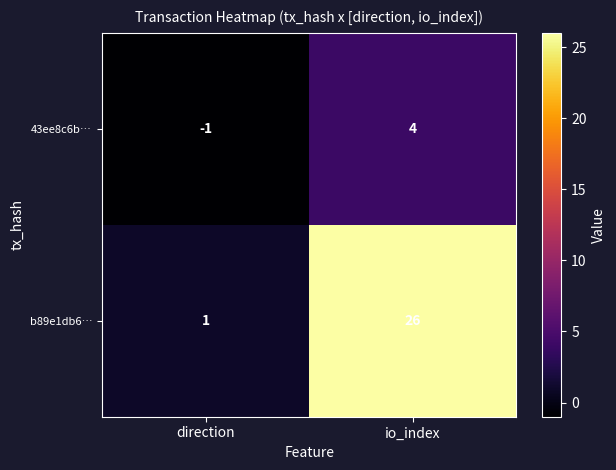

Between direction and io_index, which series saw the biggest shift?

b89e1db6…